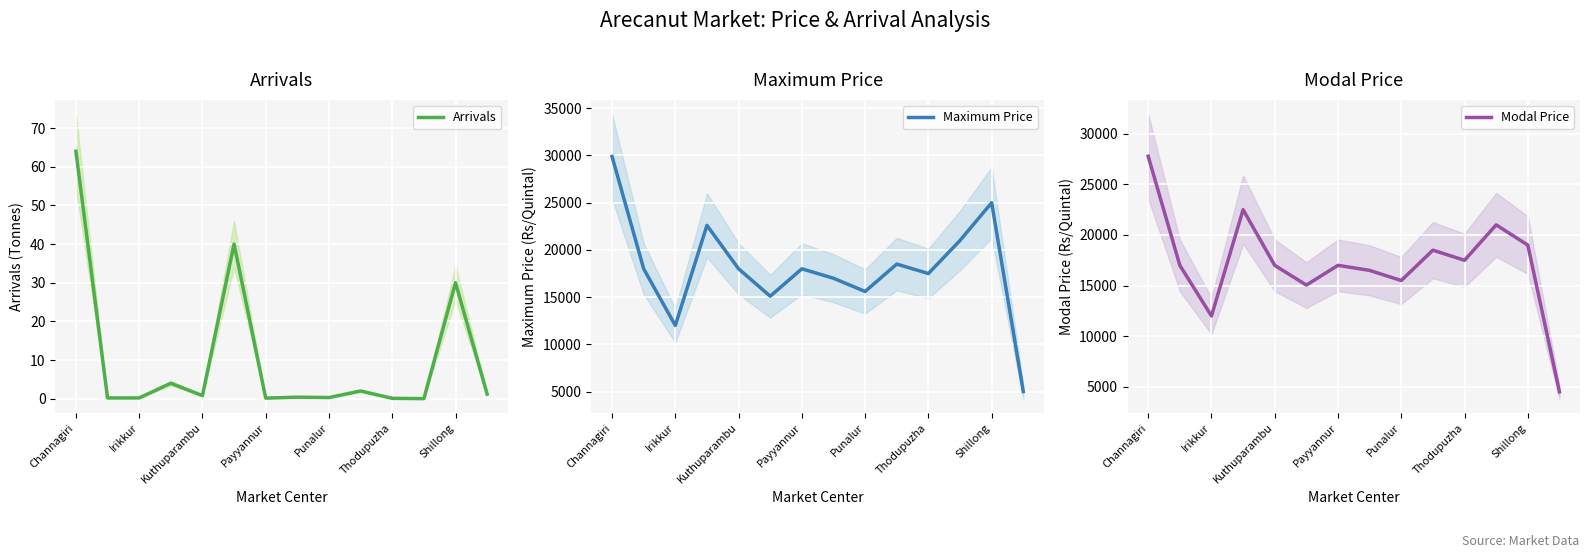

Where is Arrivals nearest to the value 32?

Shillong